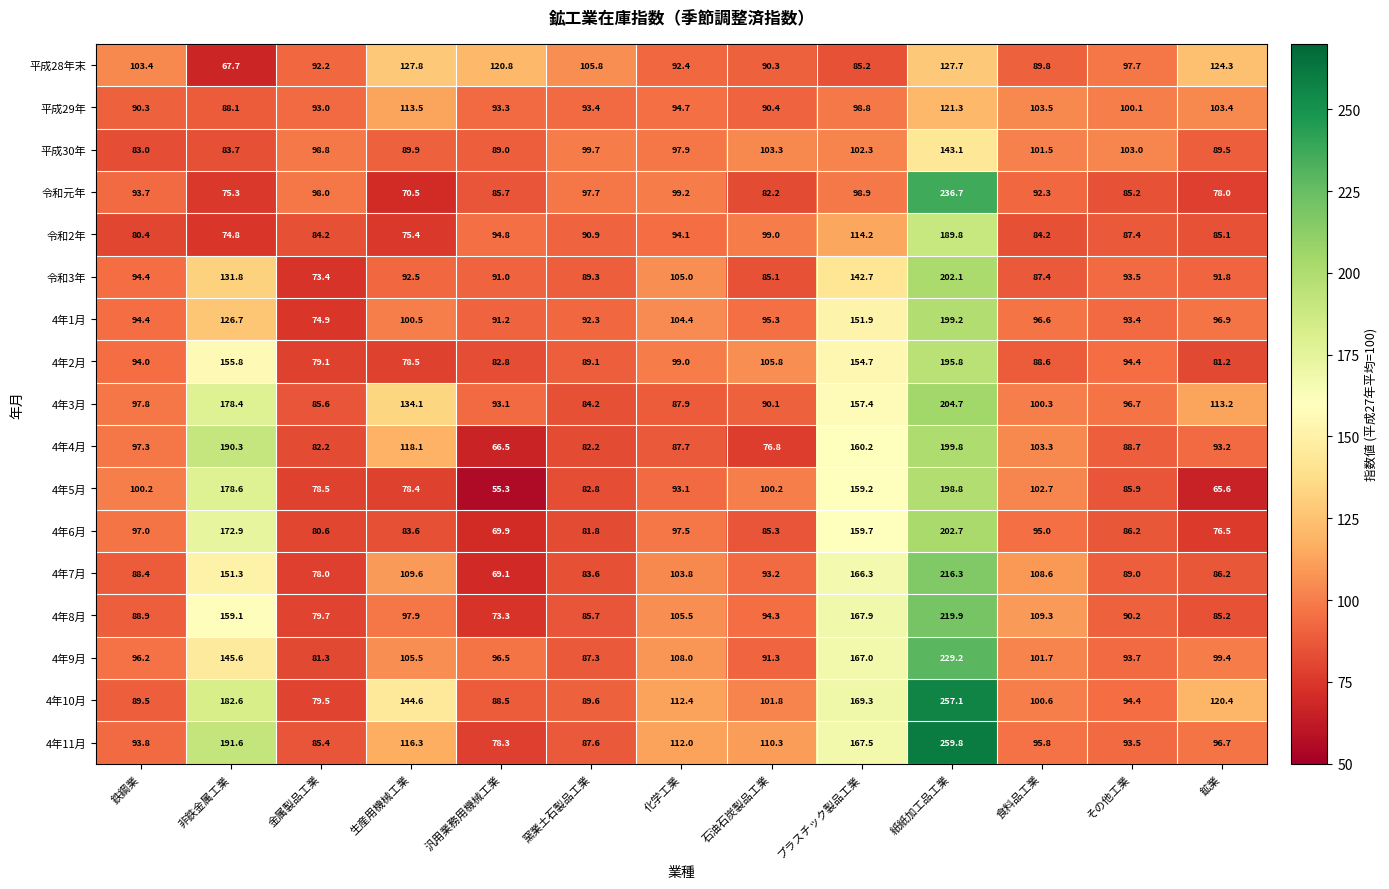

True or false: 4年10月 has a value of 94.4 at その他工業.

True